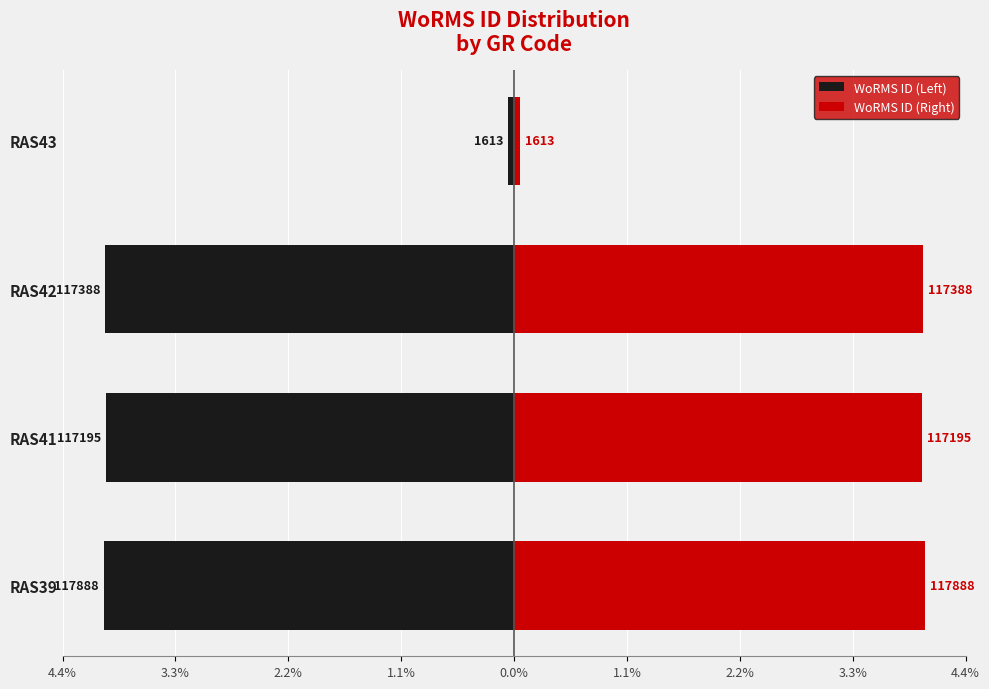

Read the WoRMS ID (Right) value at RAS42.

4.0